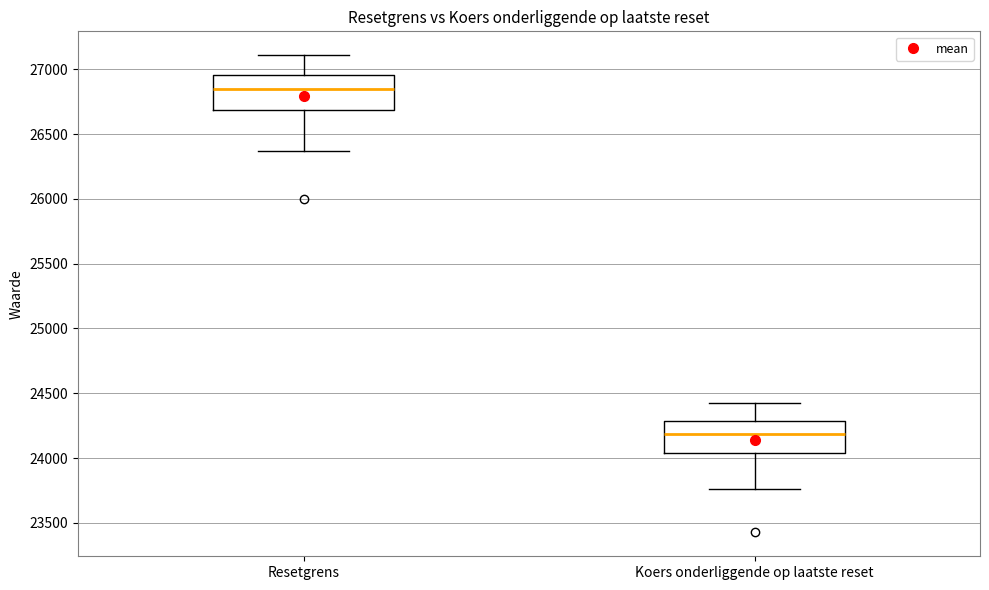

Where is the upper edge of the box for Koers onderliggende op laatste reset on the y-axis? The values are not printed on the chart, so give them approximately, as read against the axis.

24300